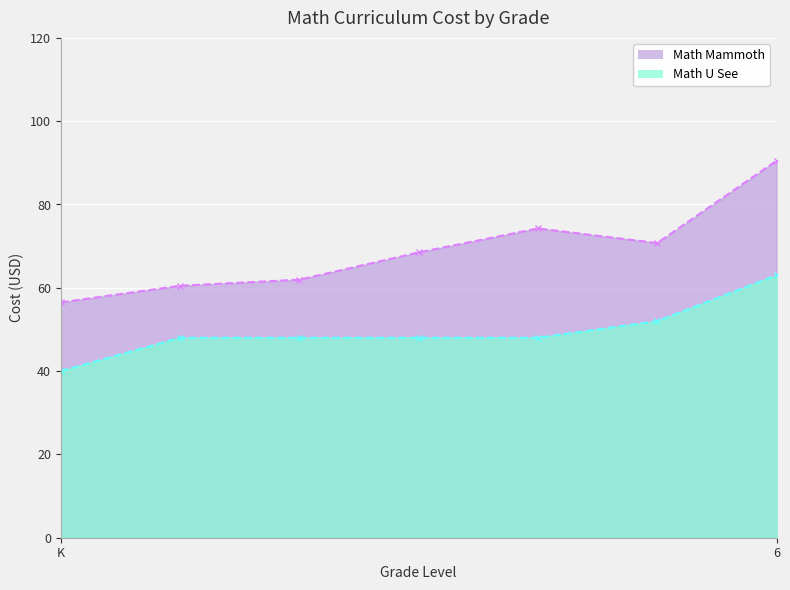

What is the average value of the Math U See series?

49.6